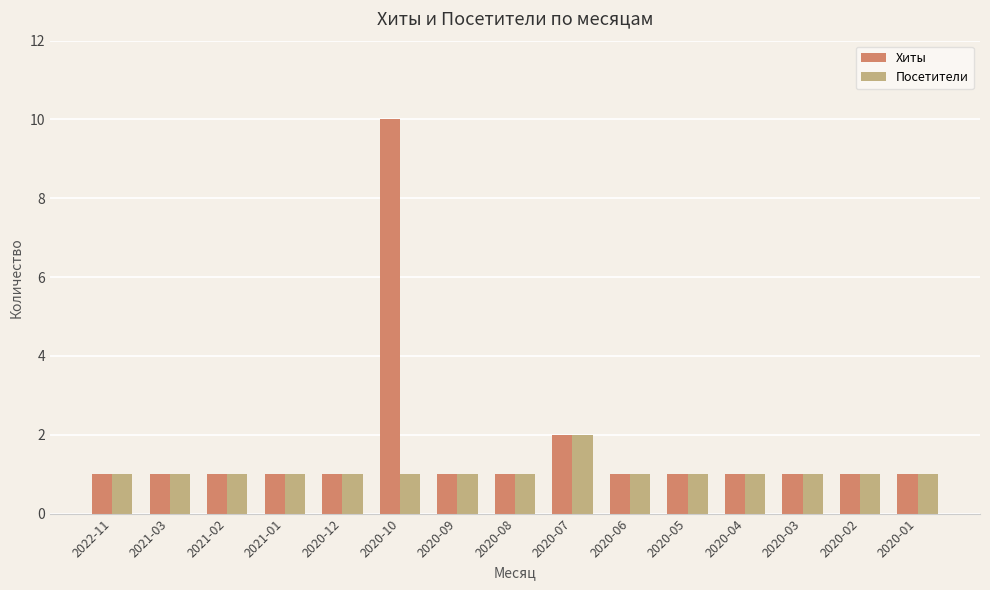

Which series changed the most between 2020-10 and 2020-01?

Хиты